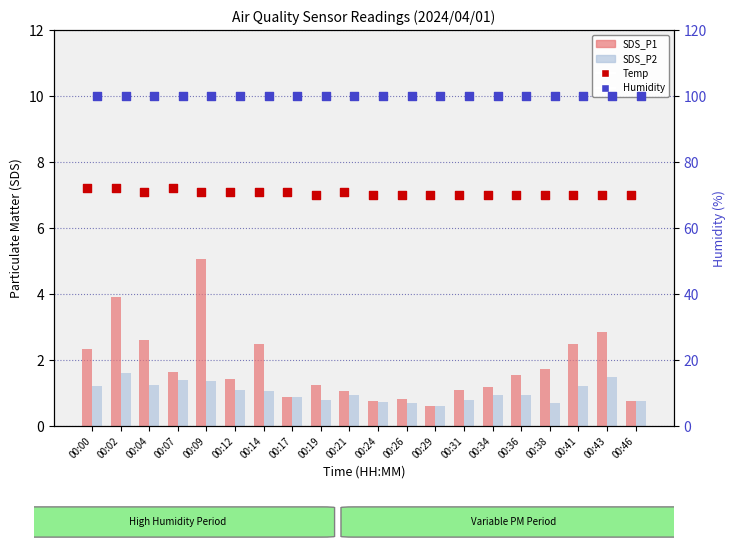

At how many categories does at least one series exceed 56?

20